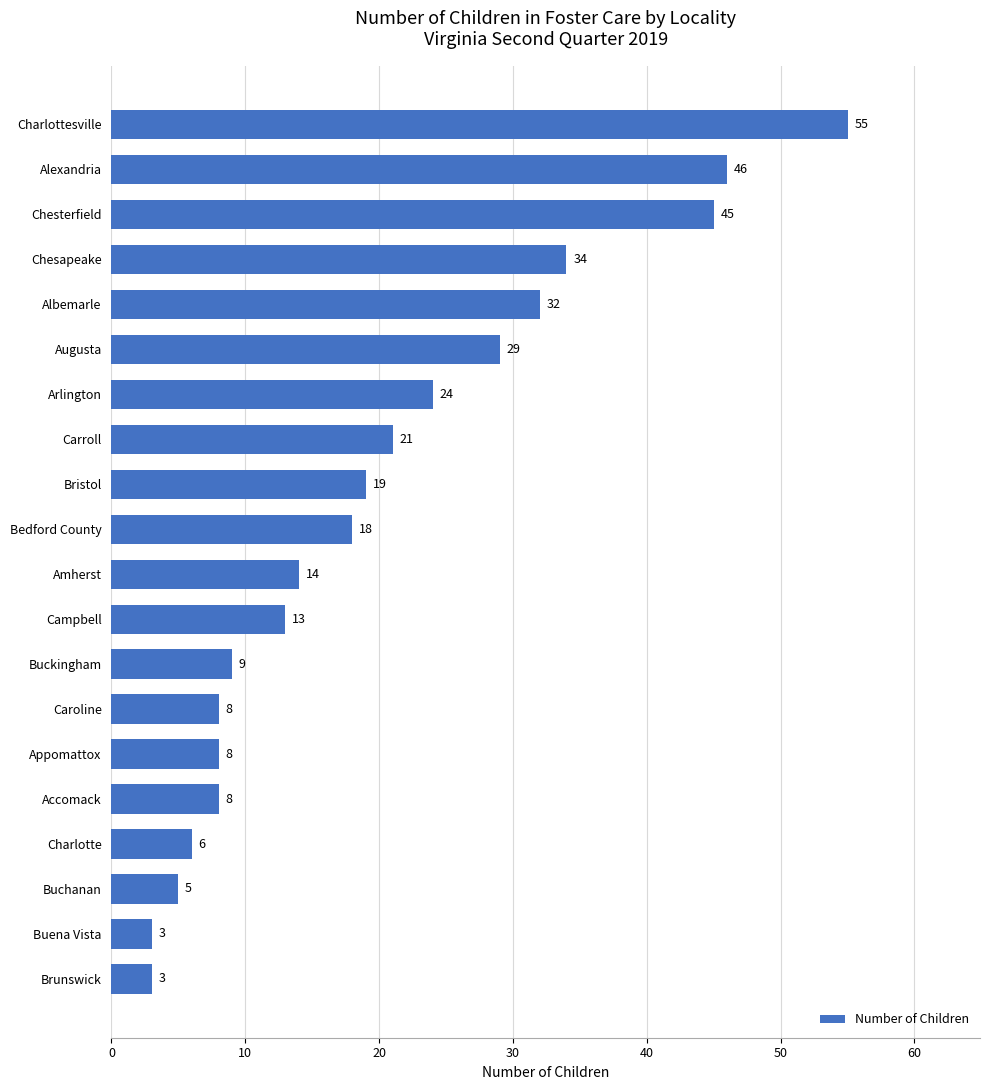

True or false: the data shows 3 at Buena Vista.

True